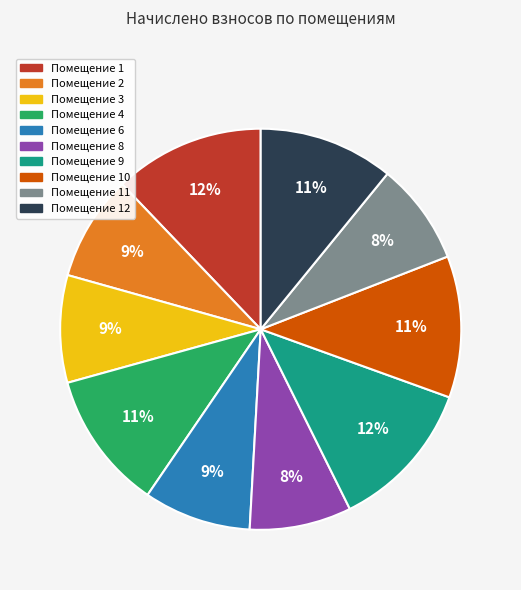

To the nearest percent, what is the difference between the largest and smallest slice percentages?

4%